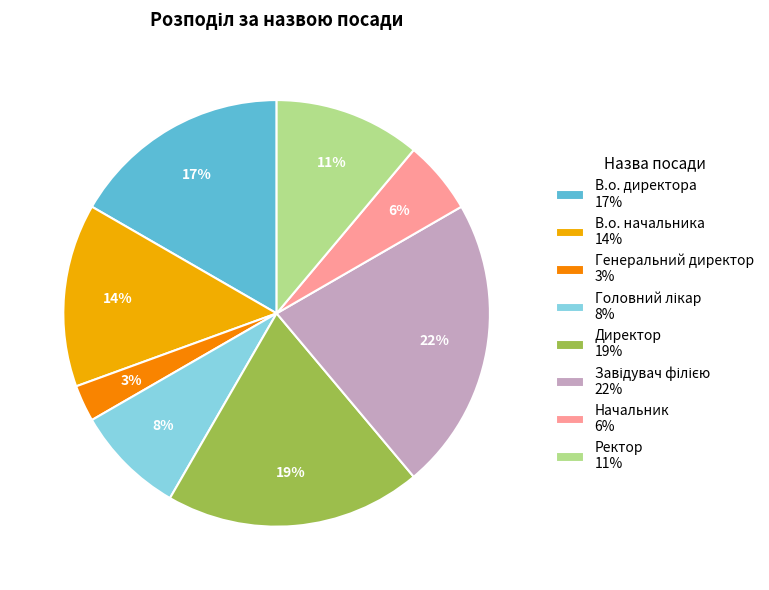

To the nearest percent, what percentage of the pie is Начальник 6%?

6%